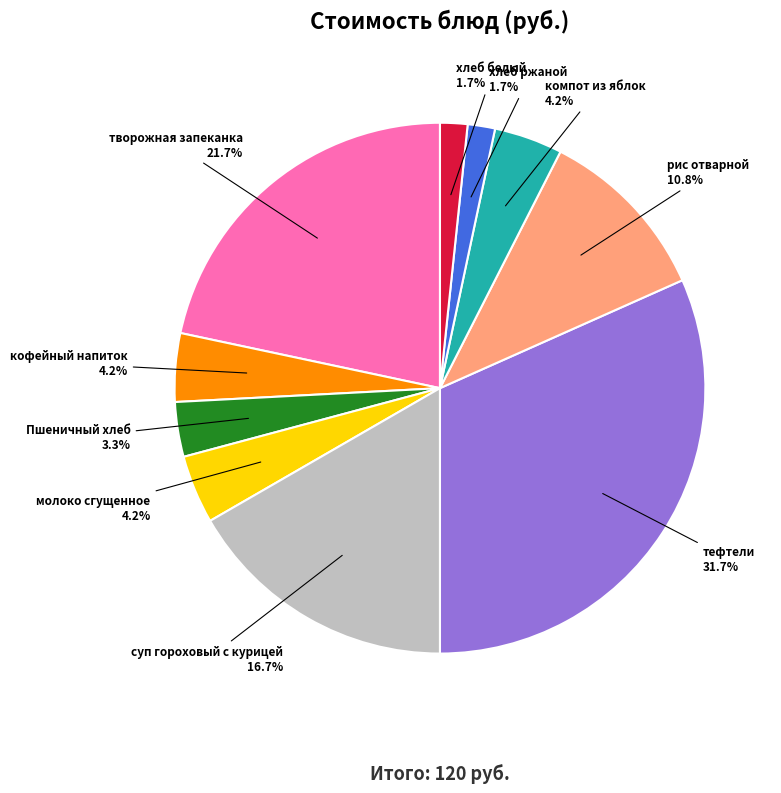

Which has a higher value, Пшеничный хлеб or хлеб белый?

Пшеничный хлеб